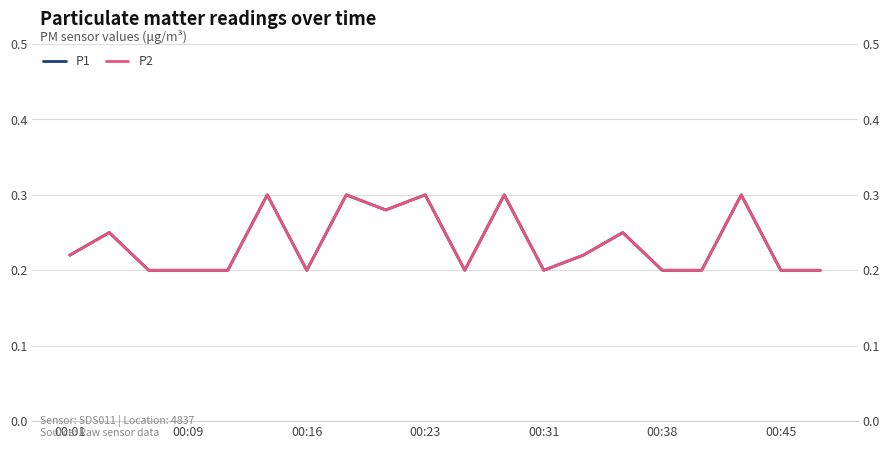

Does the chart display data point markers on the line(s)?

No